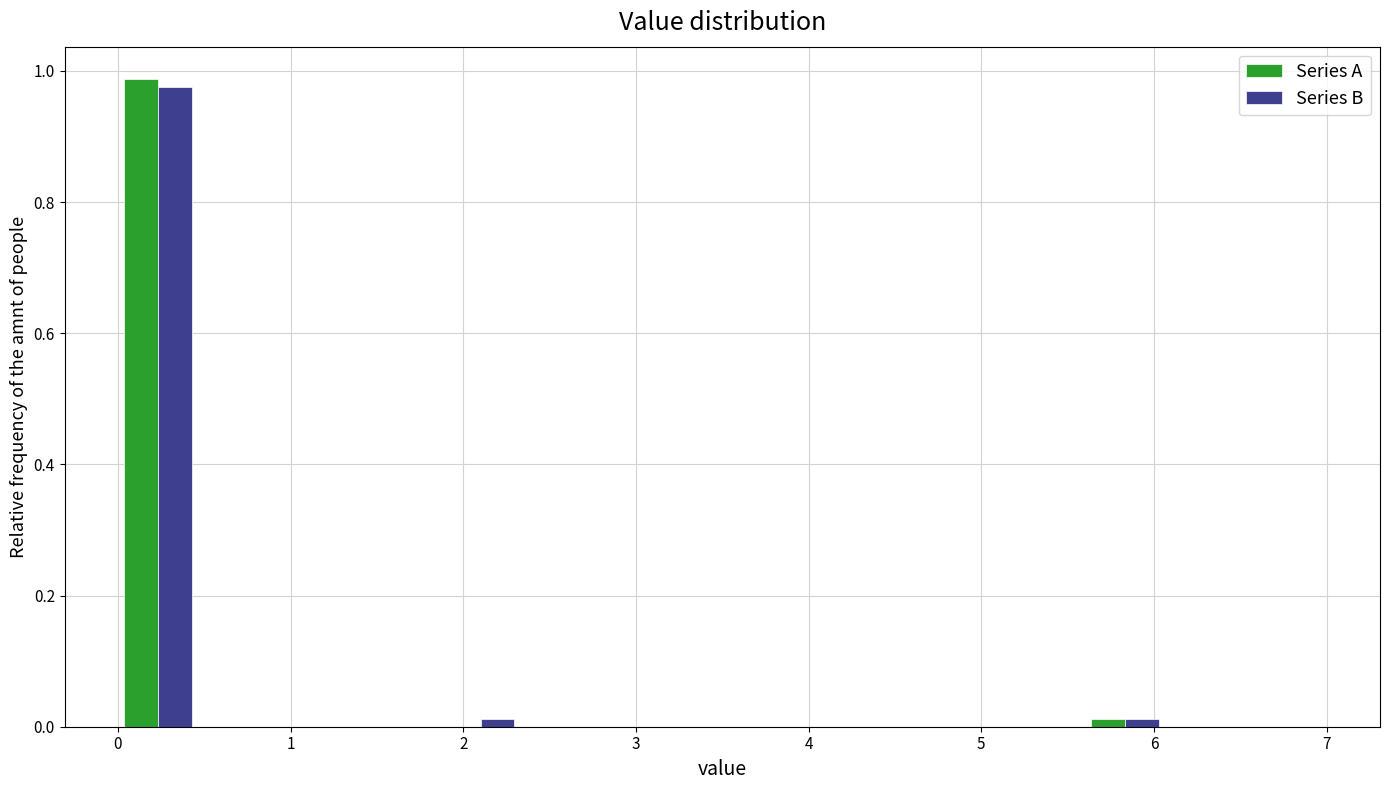

Reading left to right, transcribe this chart: for each range on the x-axis, give the height of each series' bar. Neither the bar edges nor the heights are printed on the chart, so give them approximately, as read against the axes.

0.0 to 0.5: Series A=0.98	Series B=0.98
0.5 to 0.9: Series A=0	Series B=0
0.9 to 1.4: Series A=0	Series B=0
1.4 to 1.9: Series A=0	Series B=0
1.9 to 2.3: Series A=0	Series B=under 0.02
2.3 to 2.8: Series A=0	Series B=0
2.8 to 3.3: Series A=0	Series B=0
3.3 to 3.7: Series A=0	Series B=0
3.7 to 4.2: Series A=0	Series B=0
4.2 to 4.7: Series A=0	Series B=0
4.7 to 5.1: Series A=0	Series B=0
5.1 to 5.6: Series A=0	Series B=0
5.6 to 6.1: Series A=under 0.02	Series B=under 0.02
6.1 to 6.5: Series A=0	Series B=0
6.5 to 7.0: Series A=0	Series B=0